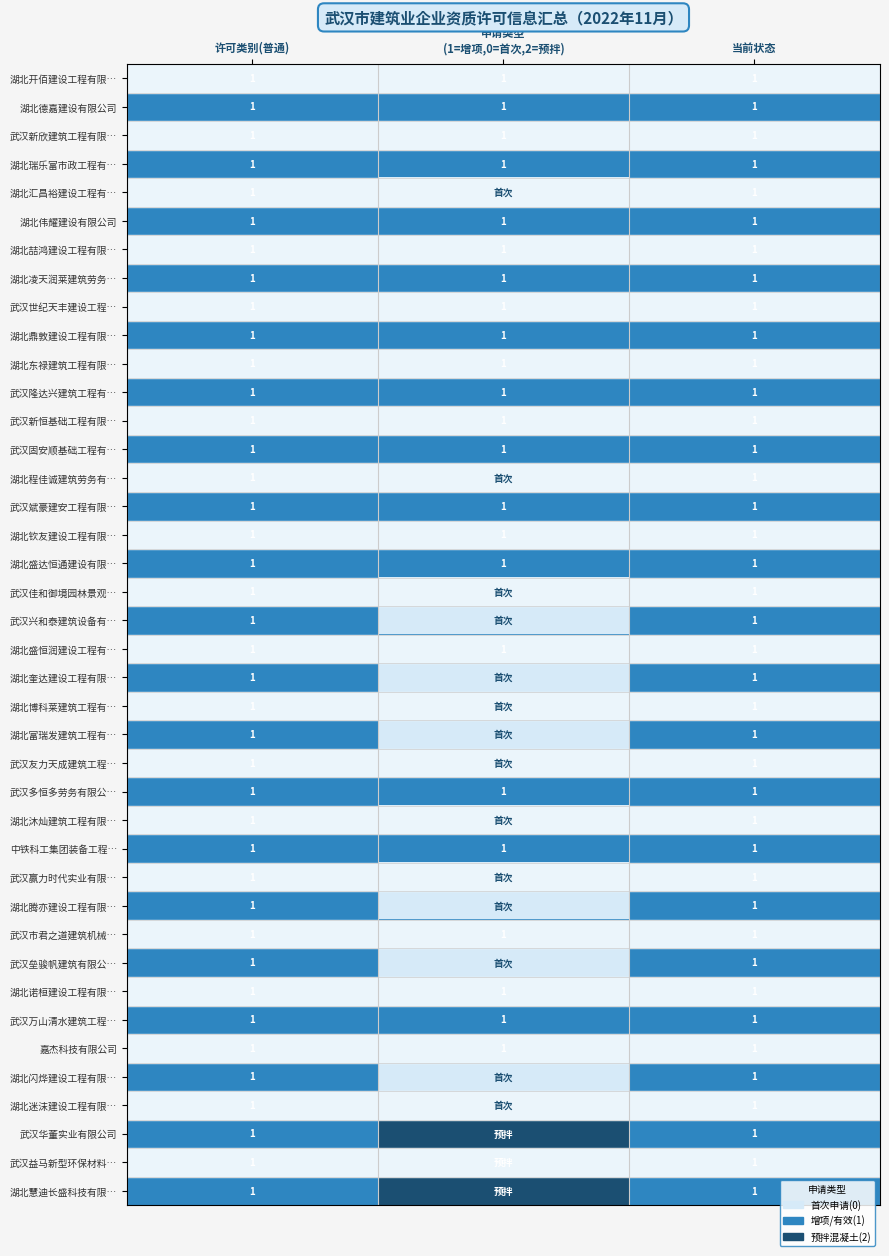

What is the total value across all series at 当前状态?

40